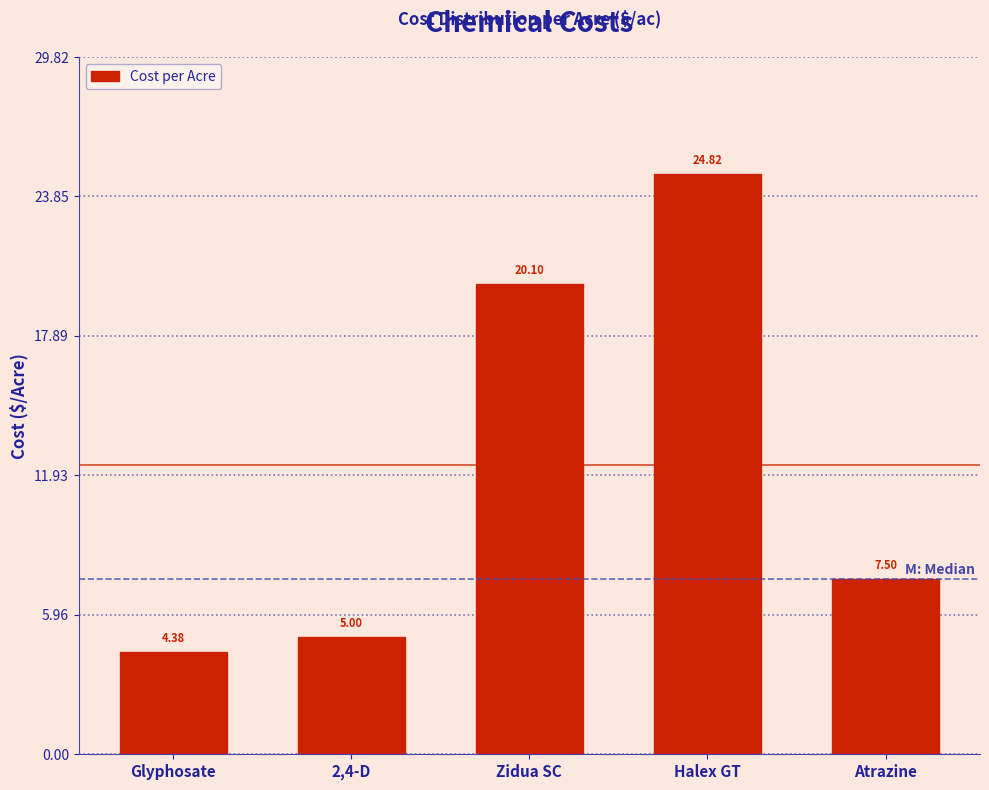

What is the label of the 5th bar from the left?

Atrazine